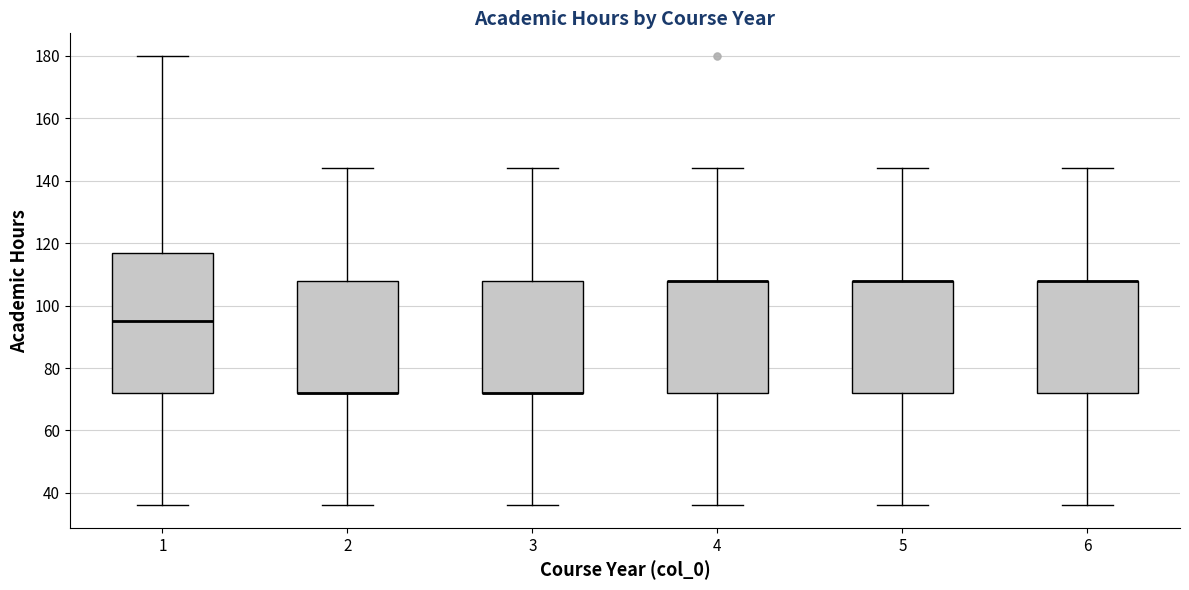

Reading left to right, transcribe this box plot: for each box, give where its median line is, the range the box spans, and where its two whiskers end, as read against the y-axis. The values are not printed on the chart, so give them approximately, as read against the axis.

1: median 96, box 72 to 118, whiskers 36 to 180
2: median 72 (drawn on the box's lower edge), box 72 to 108, whiskers 36 to 144
3: median 72 (drawn on the box's lower edge), box 72 to 108, whiskers 36 to 144
4: median 108 (drawn on the box's upper edge), box 72 to 108, whiskers 36 to 144
5: median 108 (drawn on the box's upper edge), box 72 to 108, whiskers 36 to 144
6: median 108 (drawn on the box's upper edge), box 72 to 108, whiskers 36 to 144